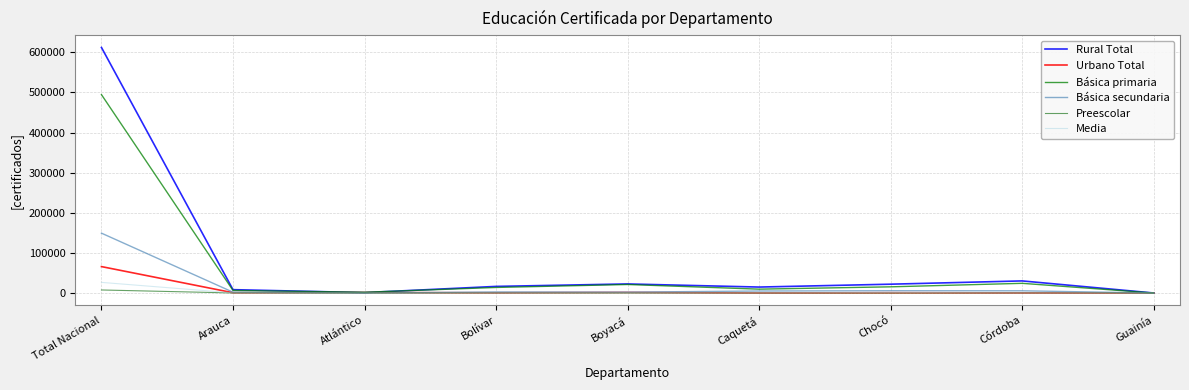

What is the difference between the second highest and second lowest values in the Preescolar series?

272